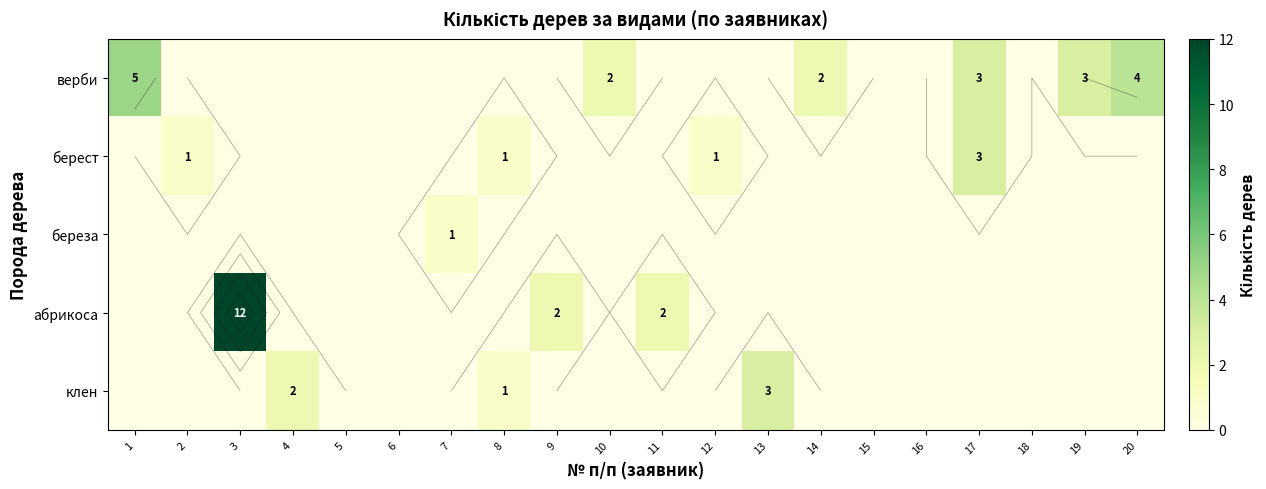

Where is берест nearest to the value 1?

2